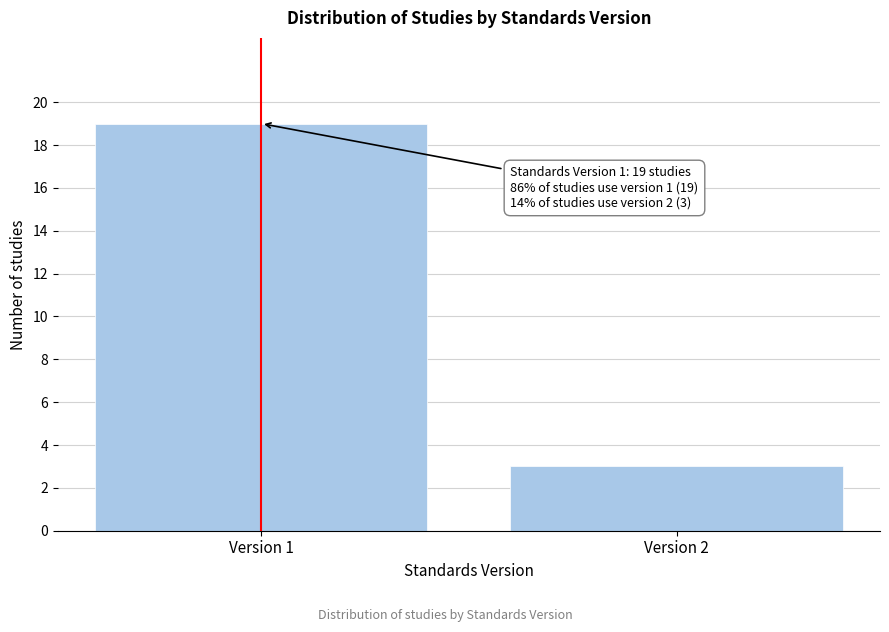

Reading left to right, what are all the values shown in this chart?

Version 1=19	Version 2=3